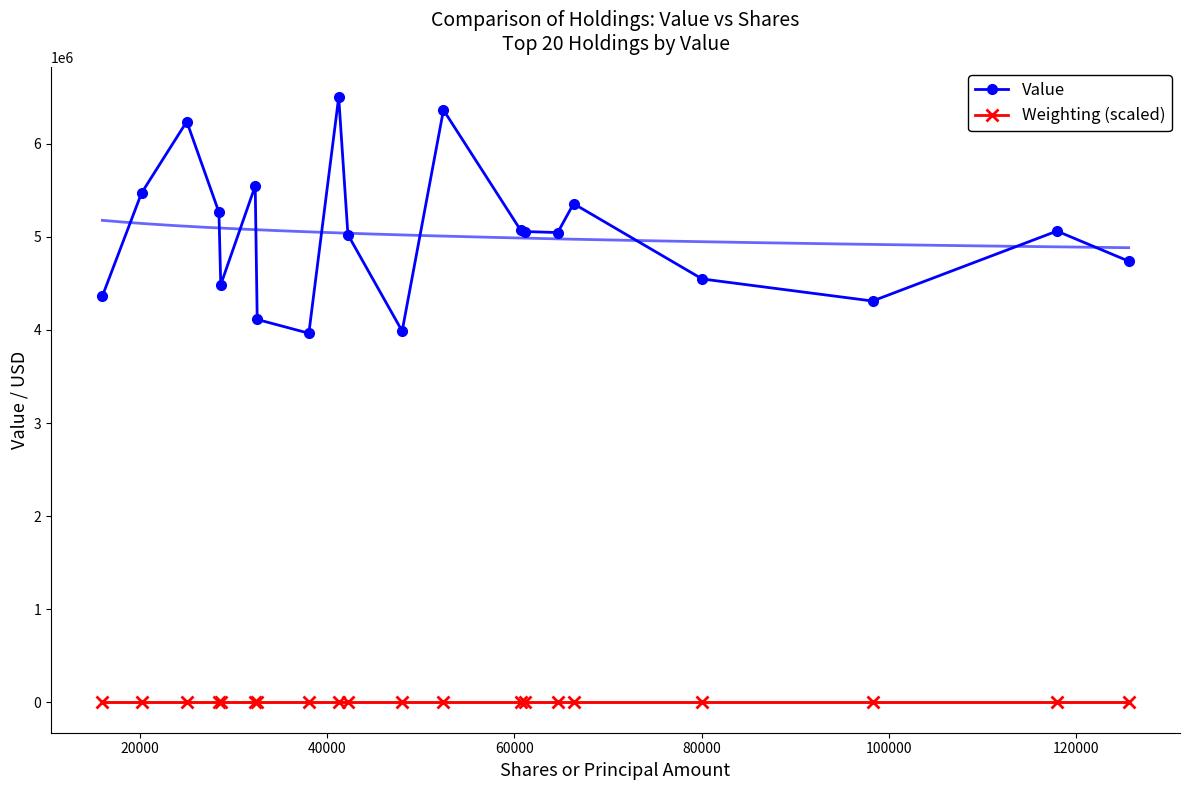

Which series has the largest range (max minus min)?

Value